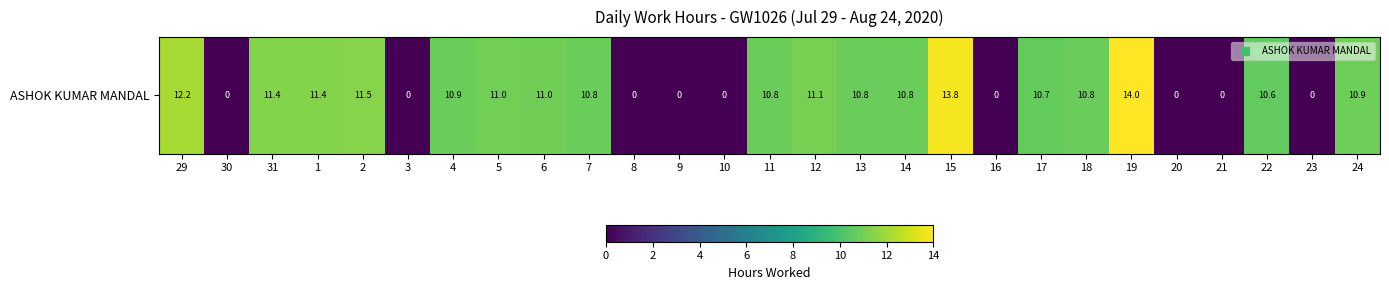

What is the difference between the maximum and minimum values?

14.0